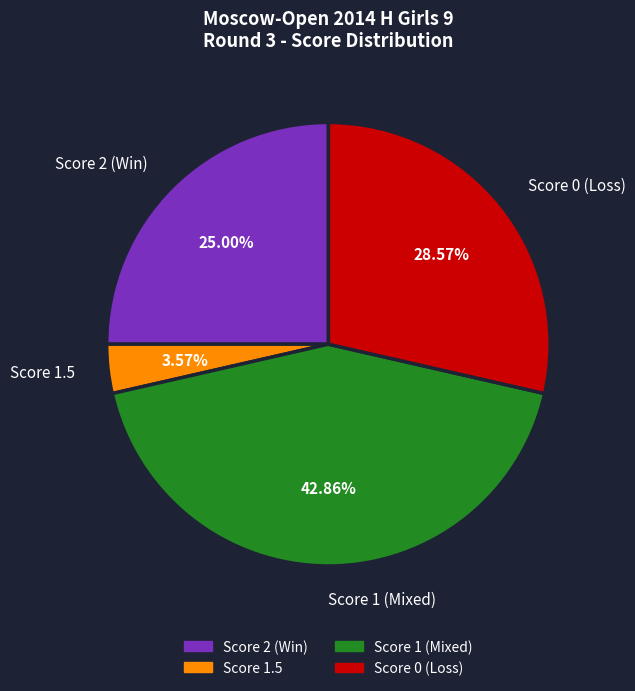

To the nearest percent, what is the average slice percentage?

25%